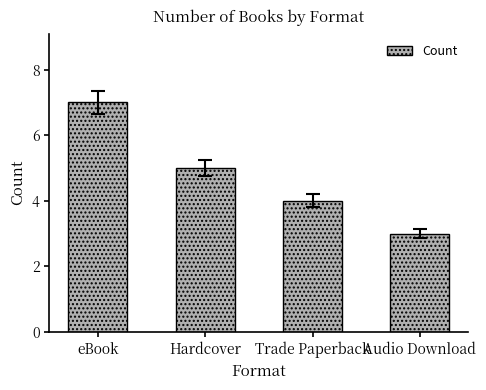

Reading right to left, transcribe all the data shown in this chart.

Audio Download=3	Trade Paperback=4	Hardcover=5	eBook=7